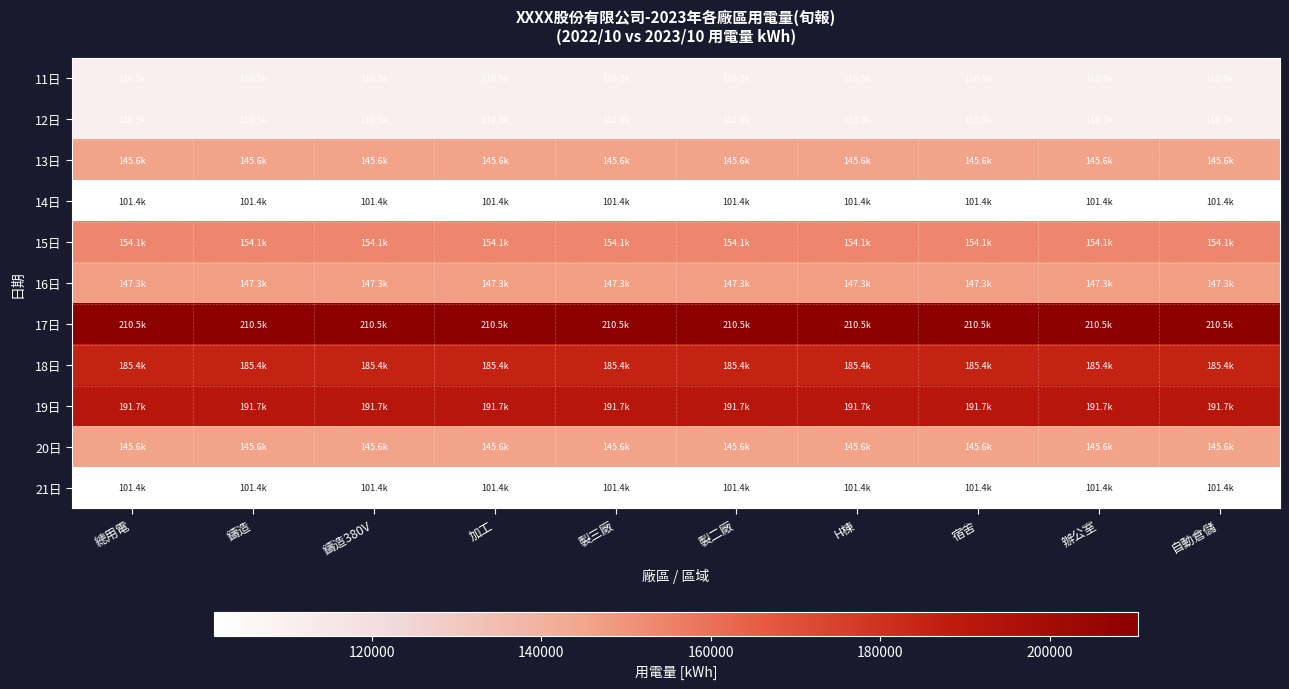

At how many categories does at least one series exceed 210129?

10